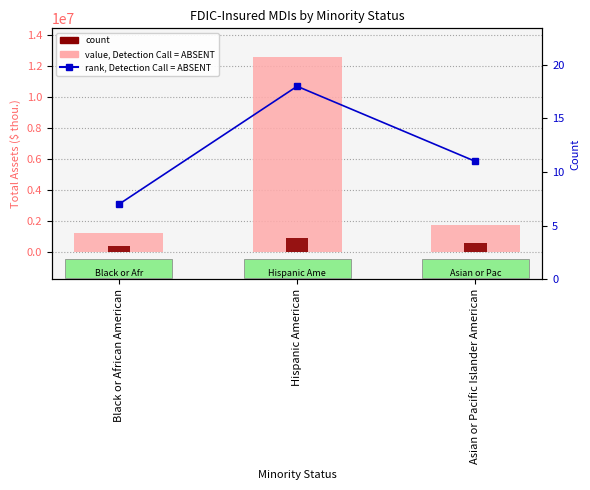

Reading right to left, extract all data points from this chart.

value (Total Assets, $ thou.): 1741968	12549876	1212760
count: 550000	900000	350000
count (right axis): 11	18	7